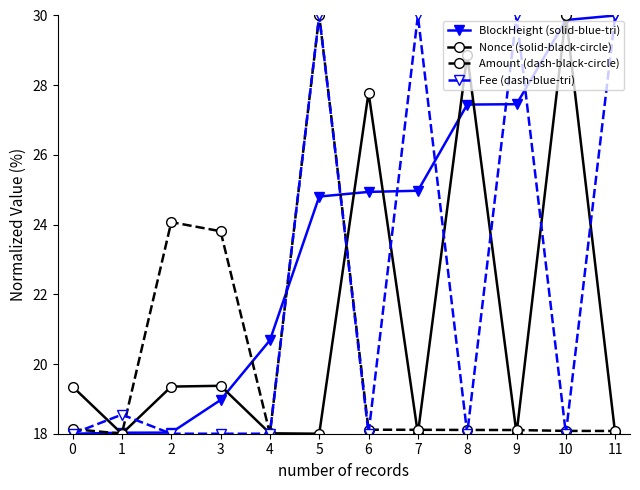

What is the minimum value shown in the chart?

18.0